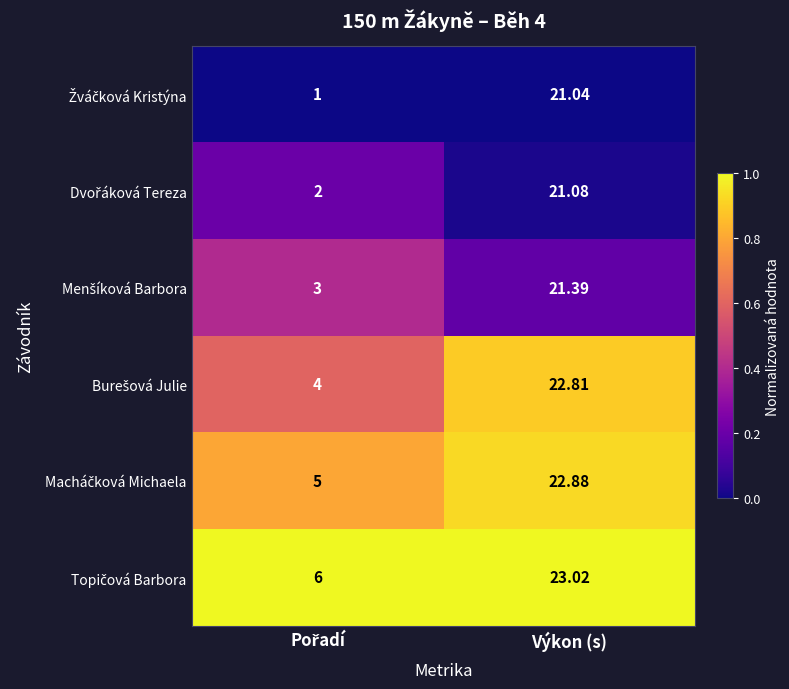

At which category is the sum across all series the highest?

Výkon (s)